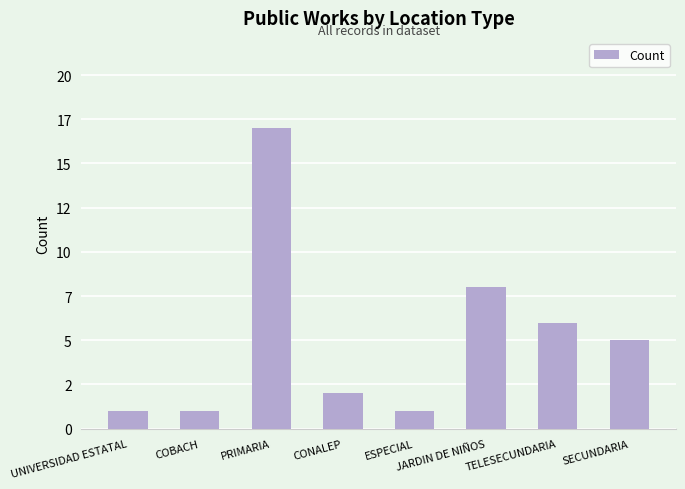

What is the value of the 1st bar from the left?

1